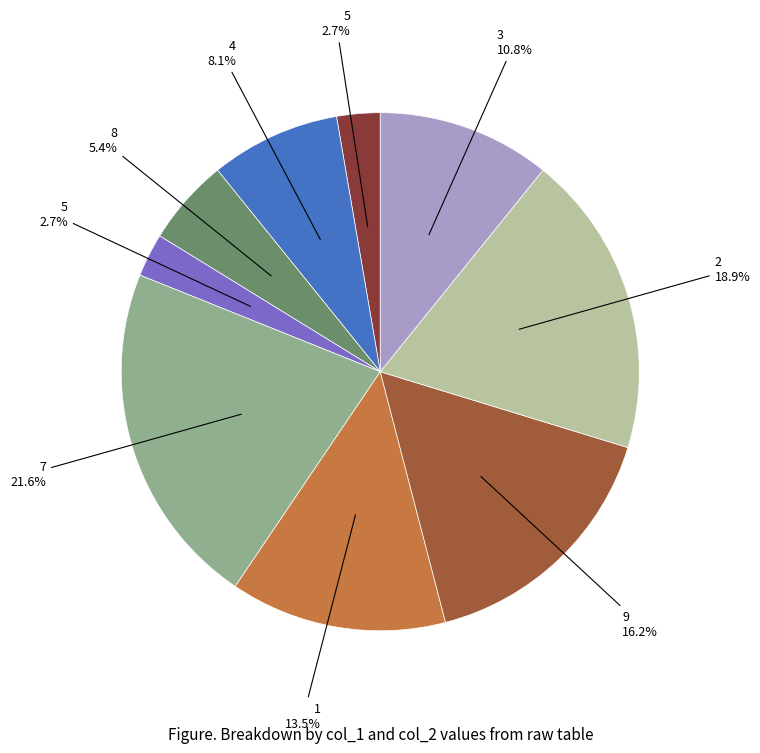

How many segments does this pie chart have?

9